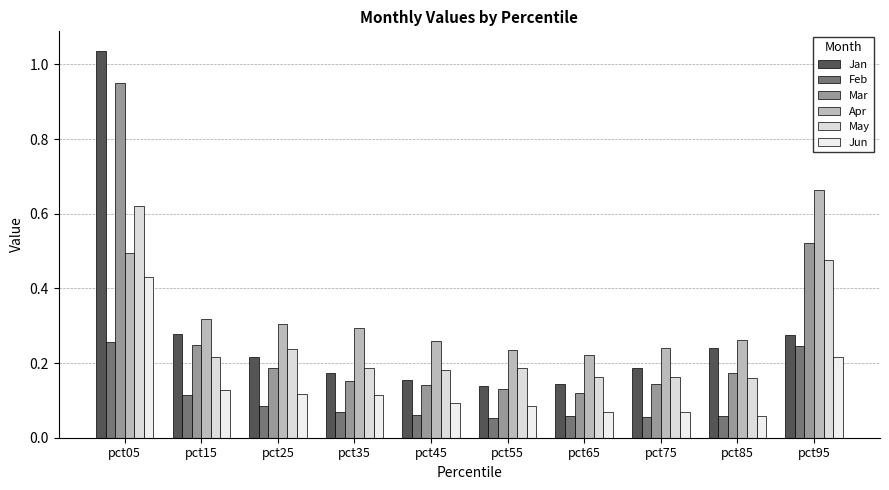

How many Jun values are between 0 and 1?

10